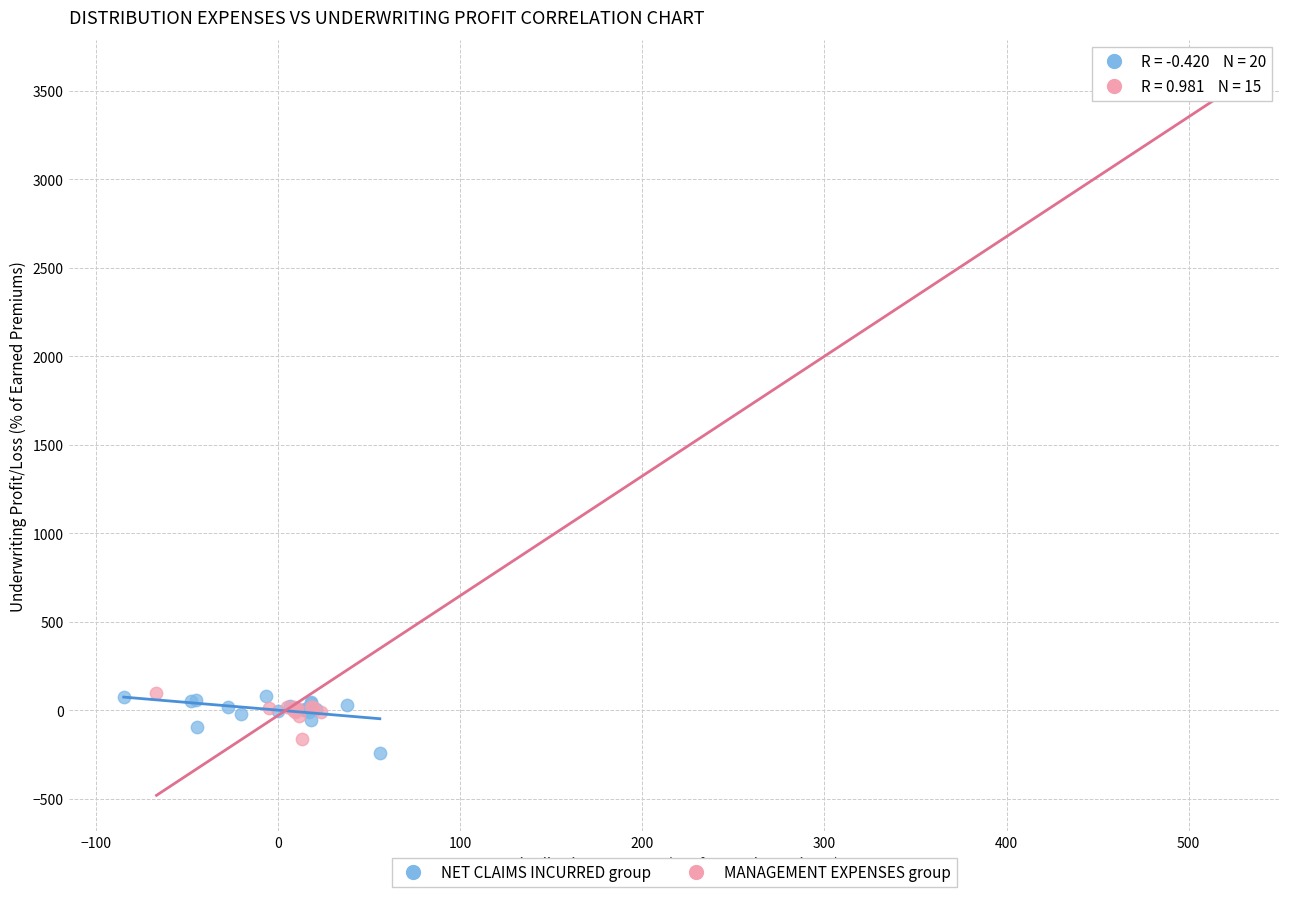

What are all the series names shown in the legend?

NET CLAIMS INCURRED group, MANAGEMENT EXPENSES group